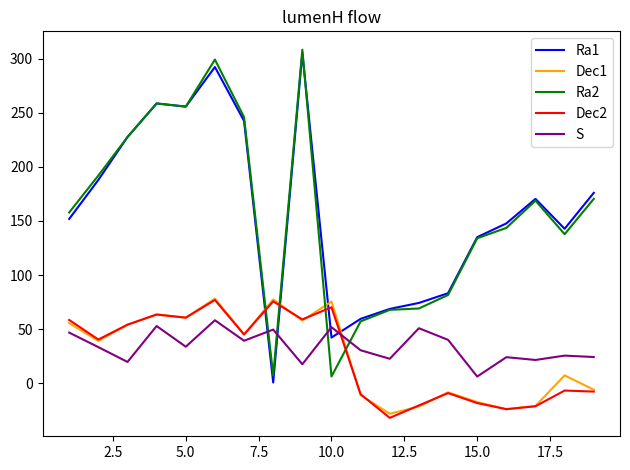

What is the maximum value shown in the chart?

308.1